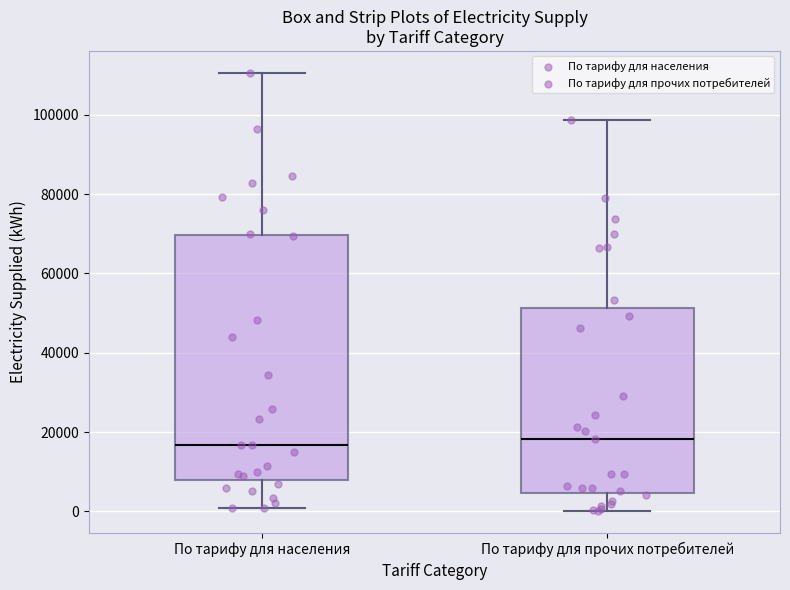

Where does the median line of the box for По тарифу для прочих потребителей sit on the y-axis? The values are not printed on the chart, so give them approximately, as read against the axis.

18000